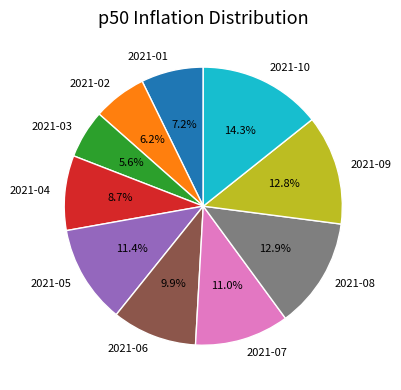

To the nearest percent, what is the difference between the largest and smallest slice percentages?

9%